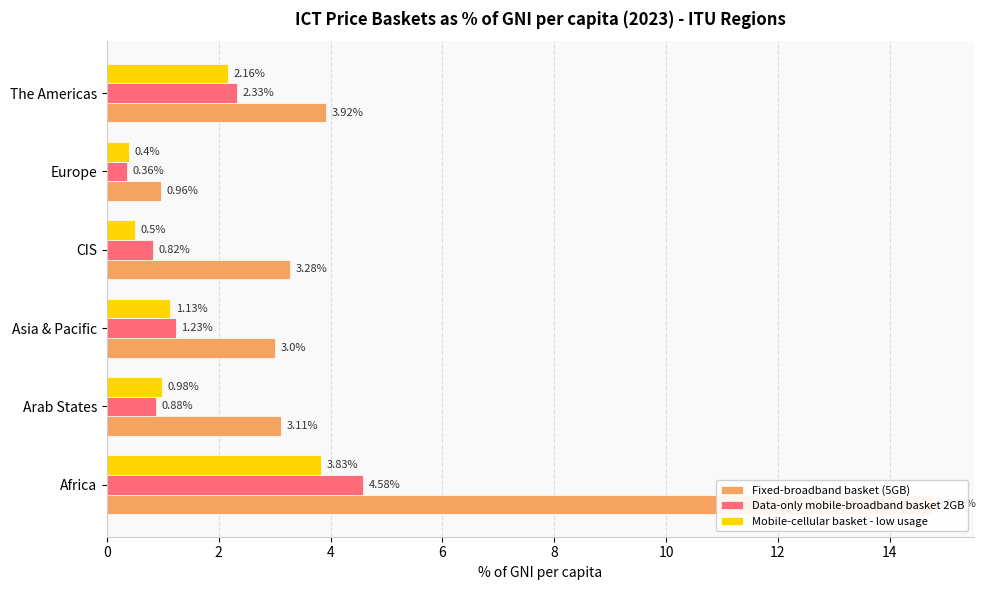

How many series are shown in this chart?

3